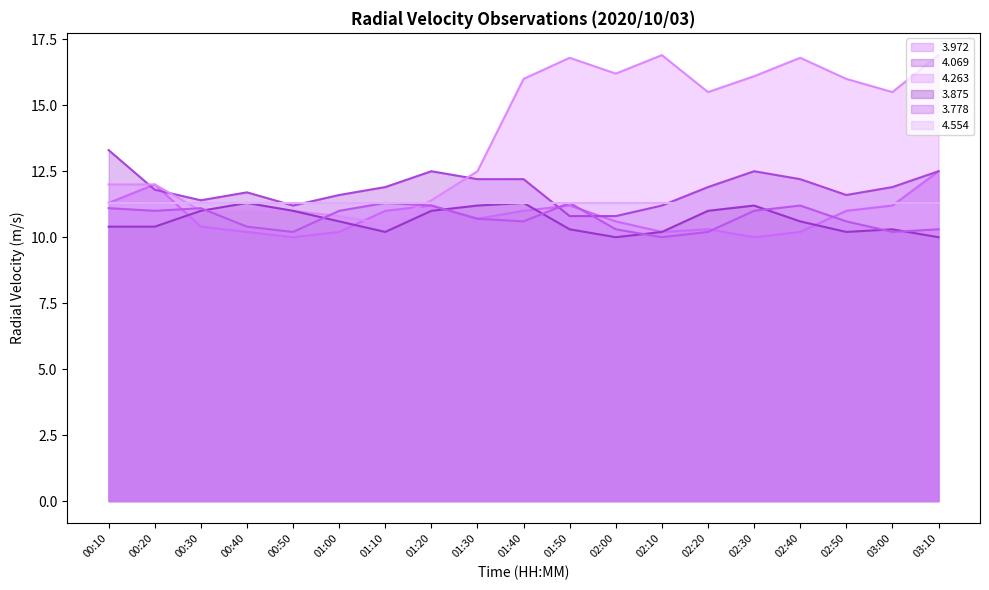

What is the sum of the 3.778 values at 01:50 and 00:50?

21.5